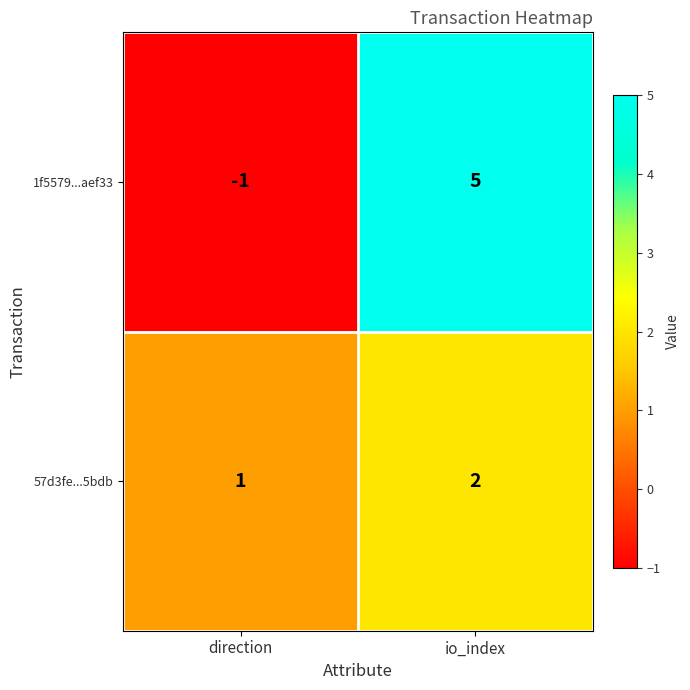

What is the difference between the maximum and minimum values in the 1f5579...aef33 series?

6